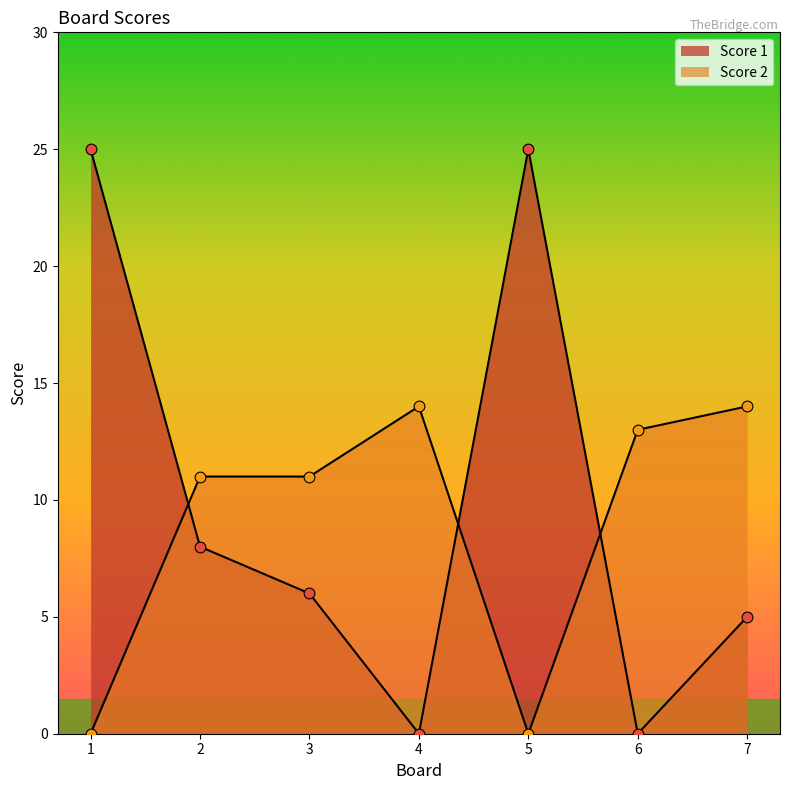

Which series has the largest total across all categories?

Score 1